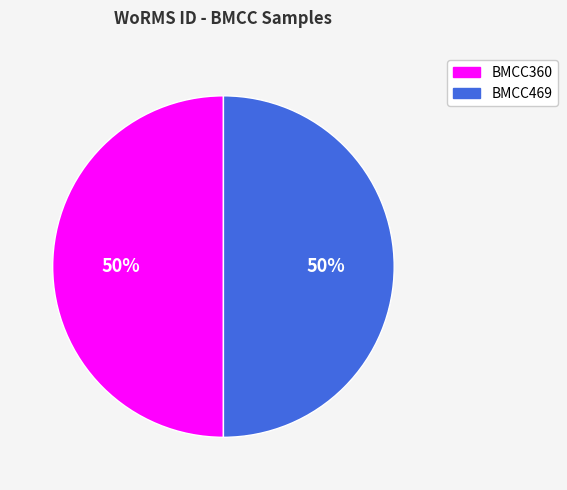

To the nearest percent, what is the average slice percentage?

50%